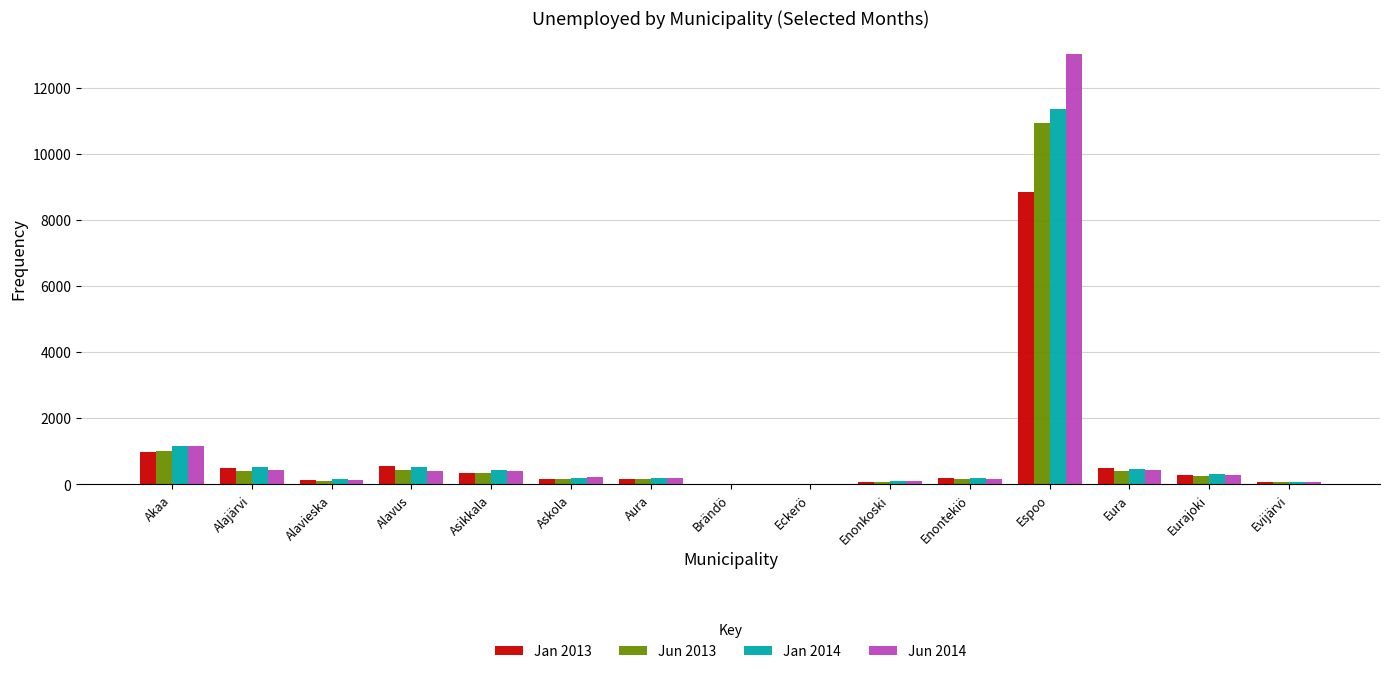

At which category is the sum across all series the highest?

Espoo